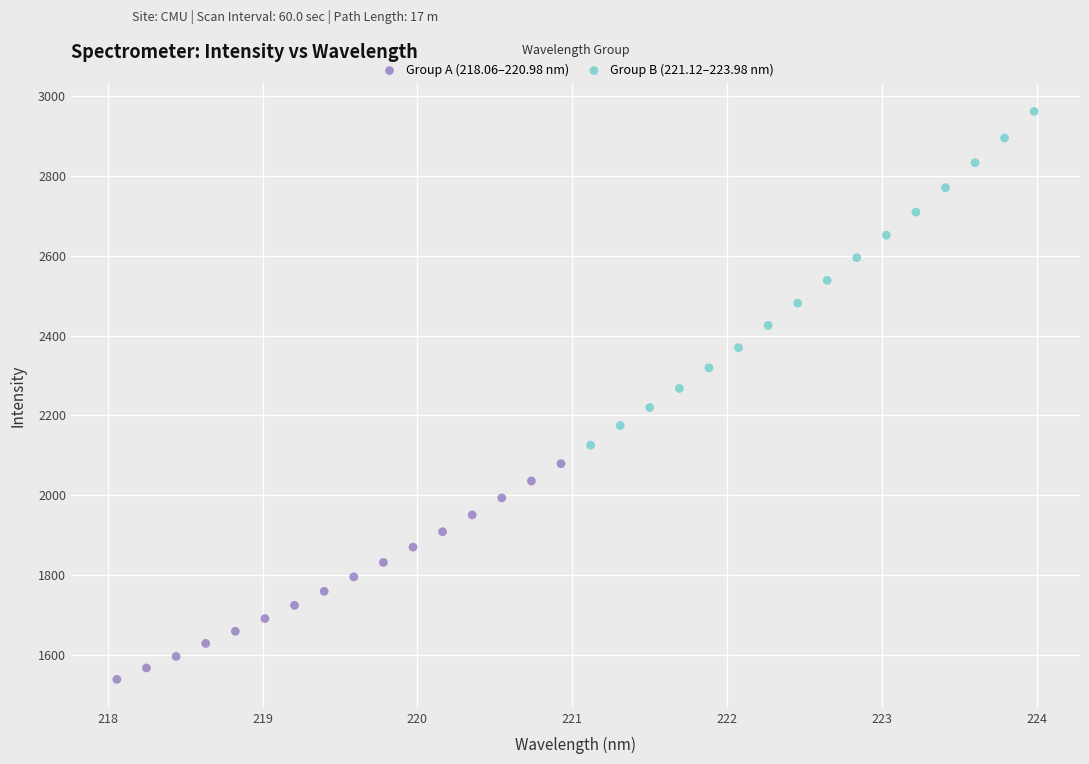

Which series reaches the minimum Y coordinate?

Group A (218.06–220.98 nm)